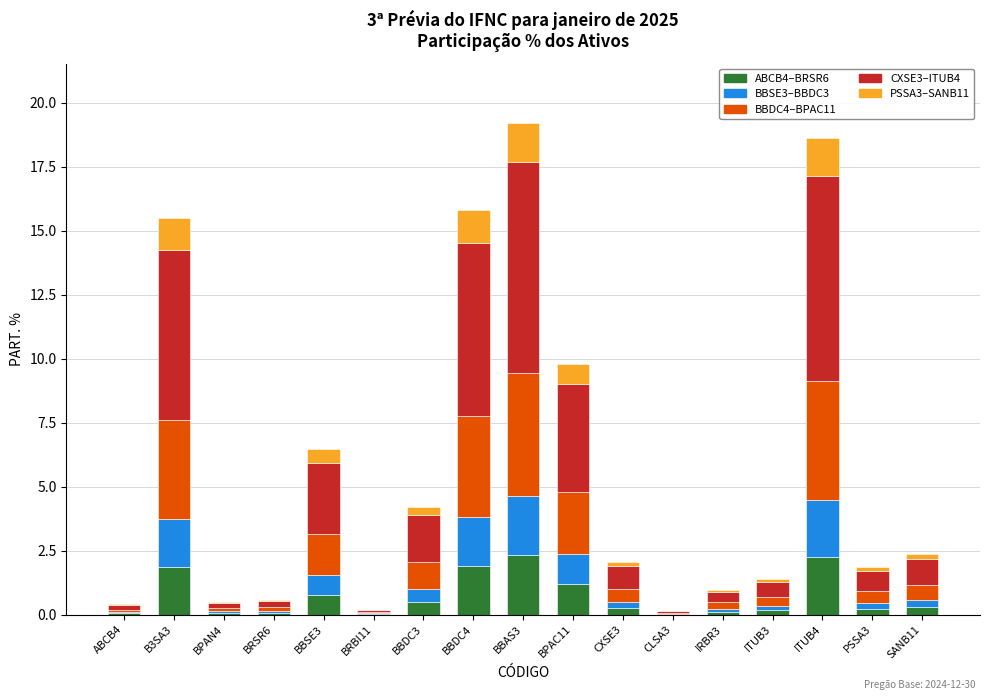

Are the bars grouped side by side (vs. stacked)?

No